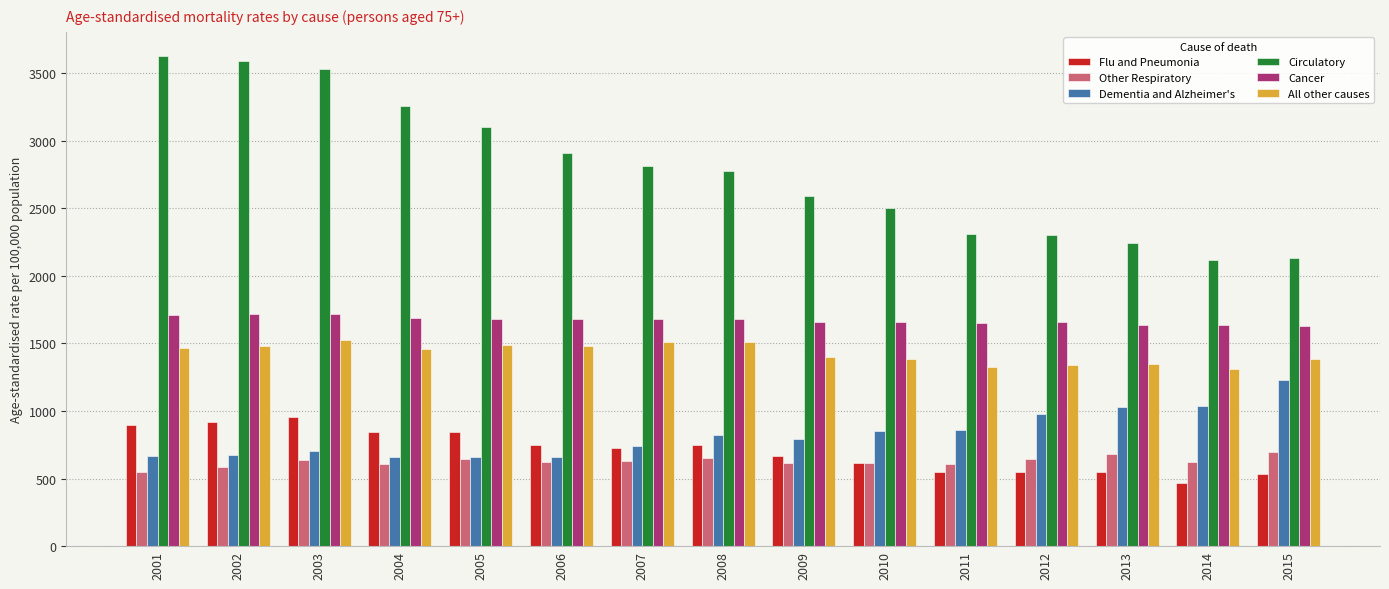

What is the average value of the All other causes series?

1427.6